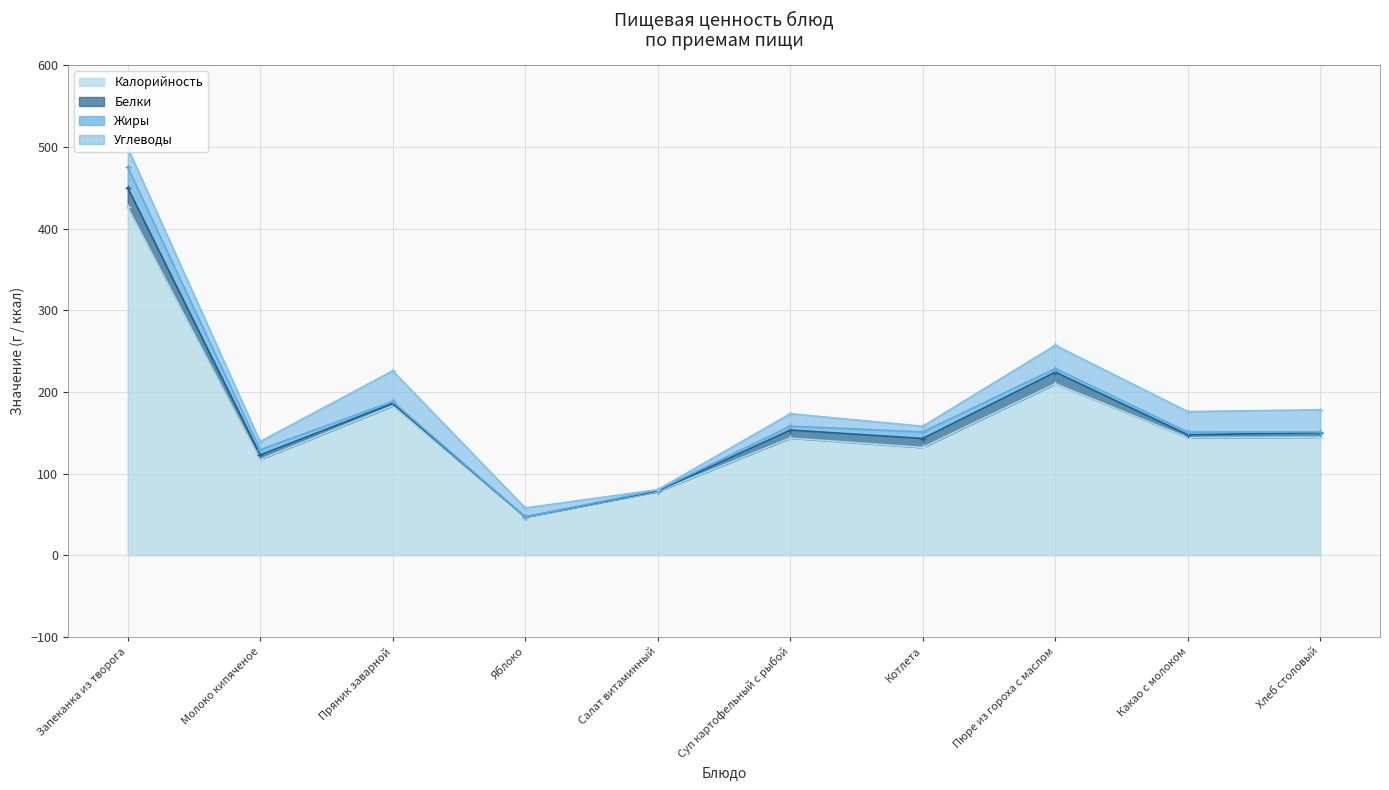

The Белки series shows 0.8 at Какао с молоком. True or false?

False